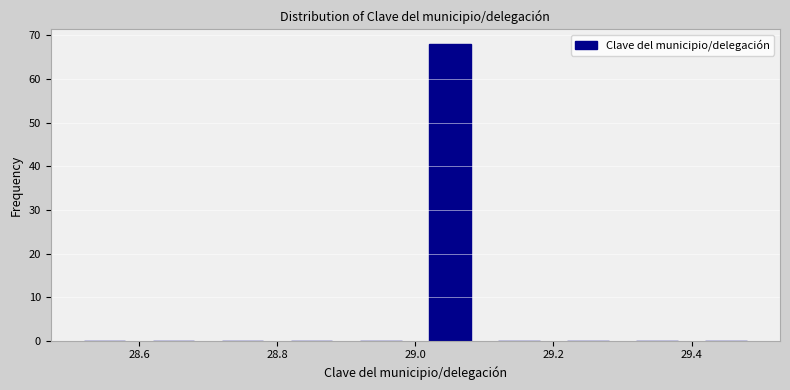

Over which range of the x-axis is the bar tallest?

29.0 to 29.1